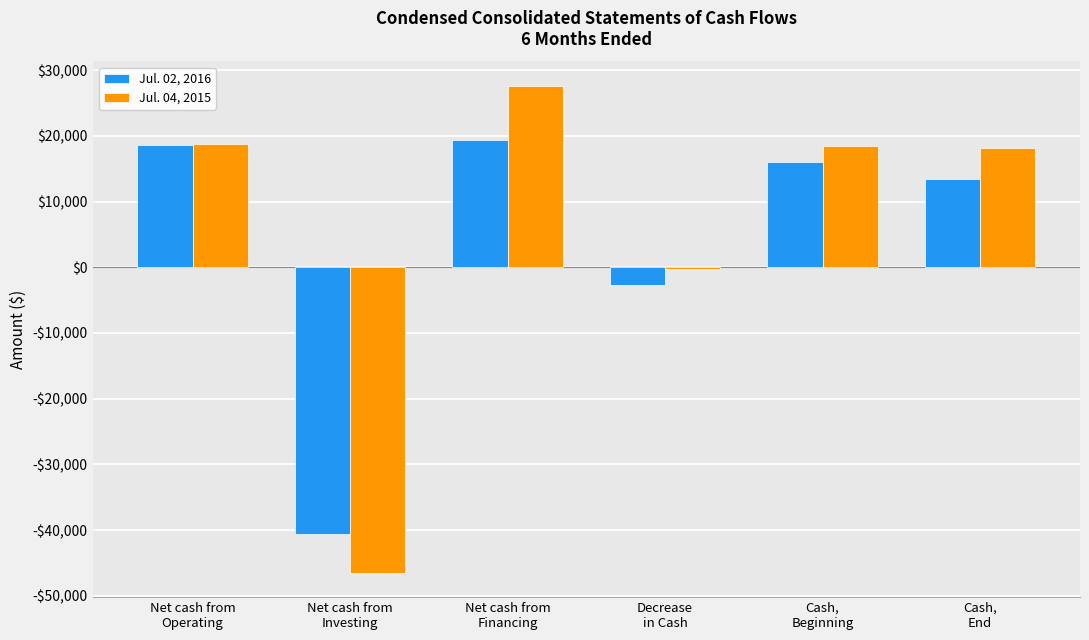

What is the value of the Jul. 02, 2016 bar at the 4th from the left?

-2664